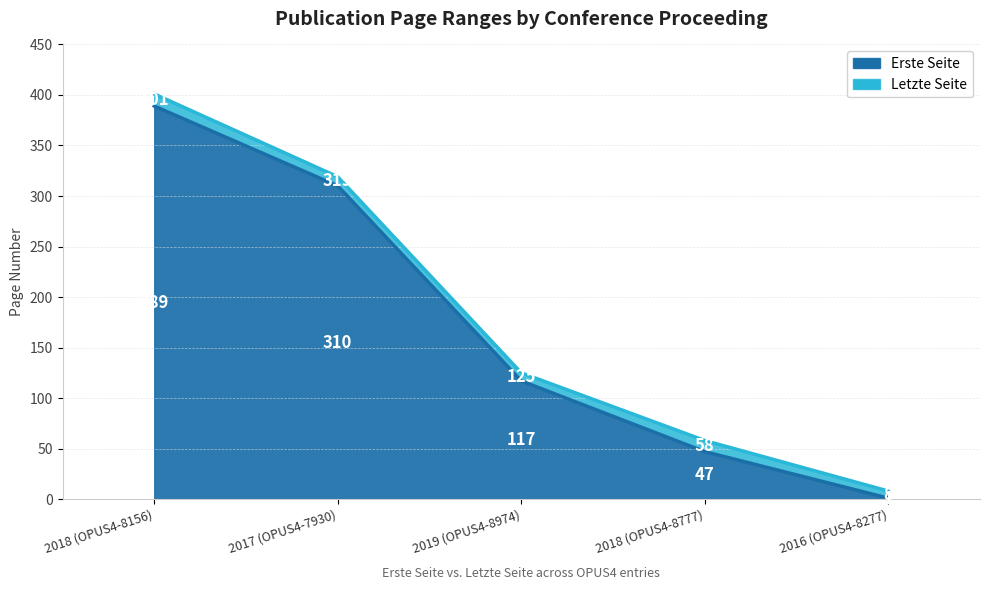

What is the lowest value of the Letzte Seite series?

8